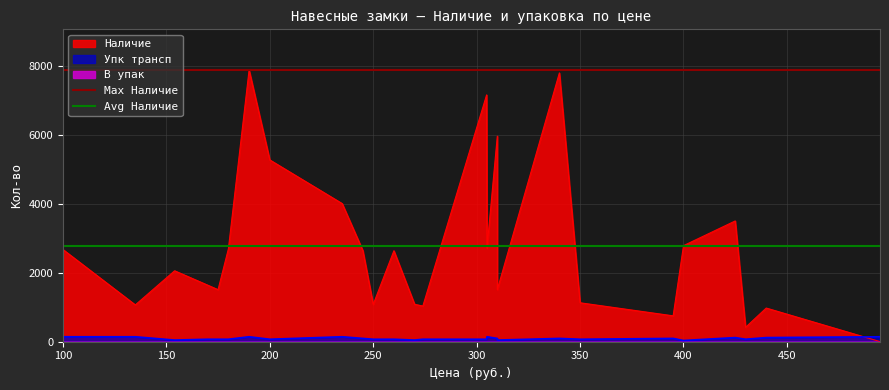

Does the chart display data point markers on the line(s)?

No